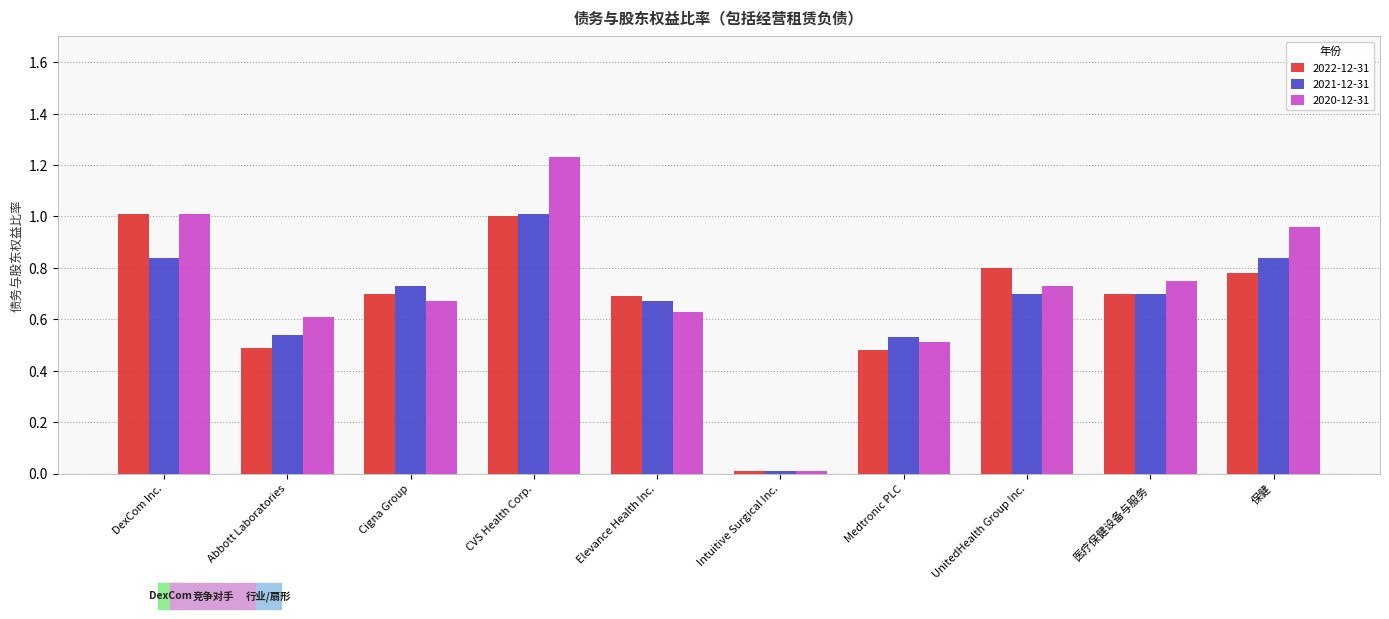

What is the difference between the 2021-12-31 values at Medtronic PLC and DexCom Inc.?

0.3